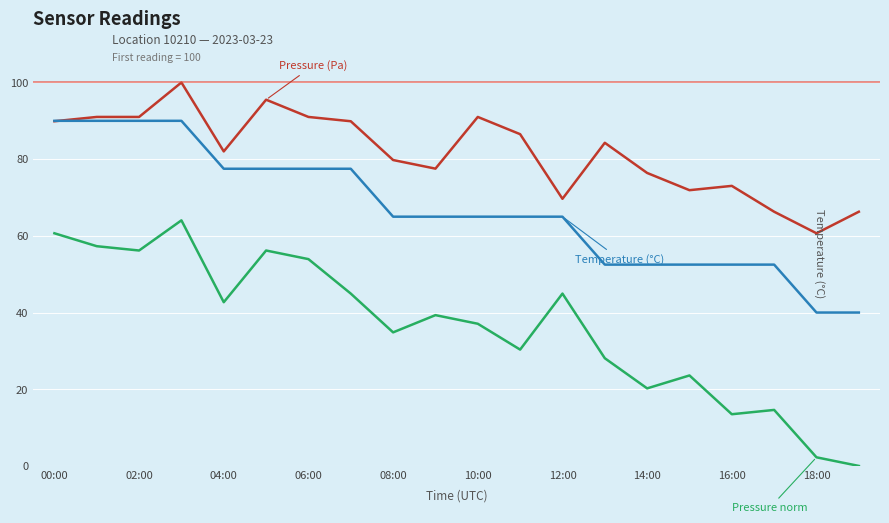

What is the maximum value shown in the chart?

100.0